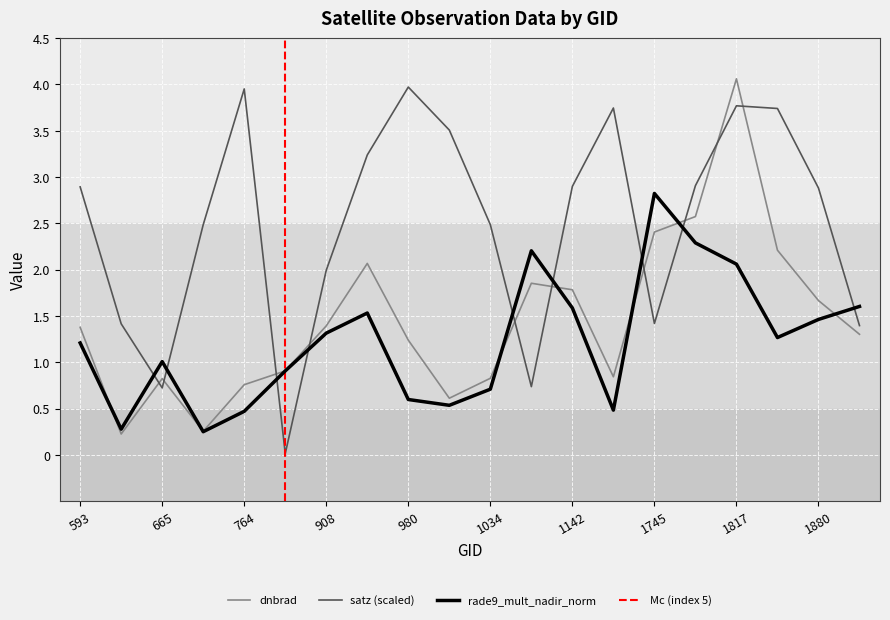

What is the value of the rade9_mult_nadir_norm point at the 20th from the left?

1.6